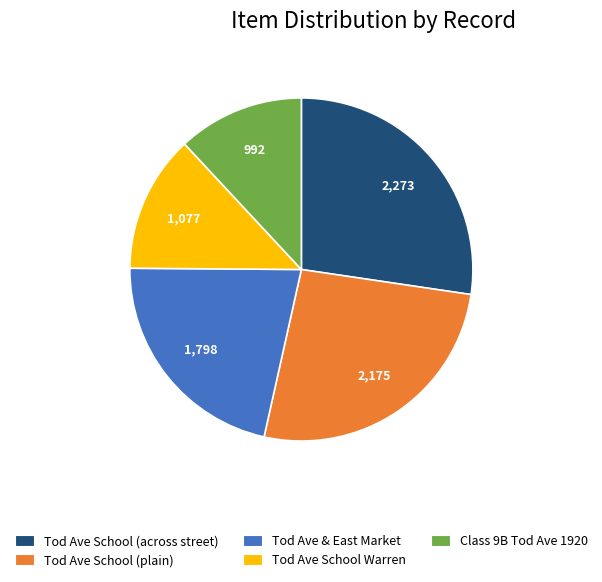

Is there any slice that represents more than half of the pie?

No